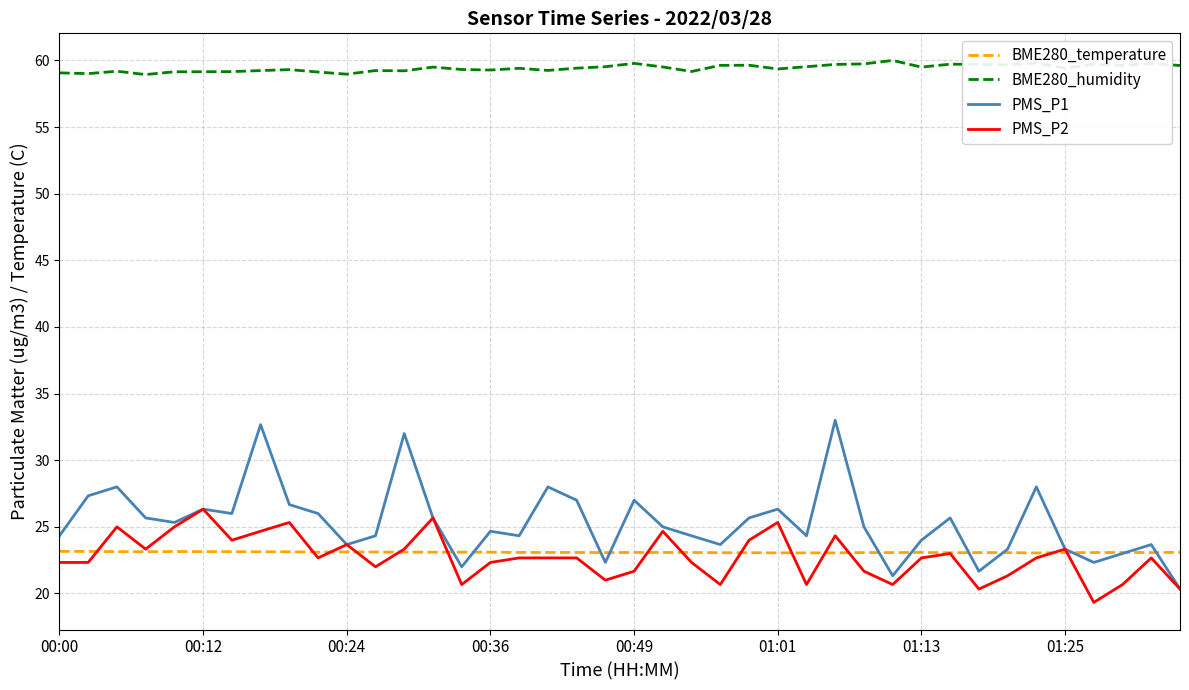

Which series has the widest spread of values?

PMS_P1